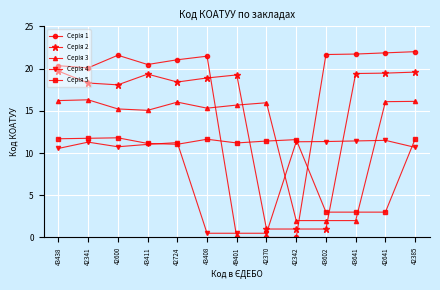

What position from the left is 42724?

5